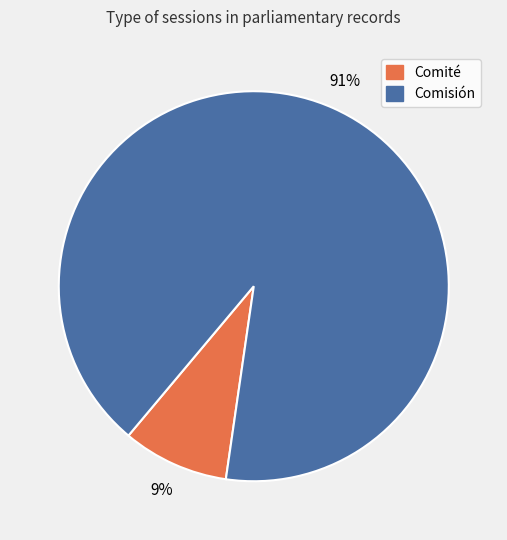

What percentage is the Comisión slice, to the nearest percent?

91%